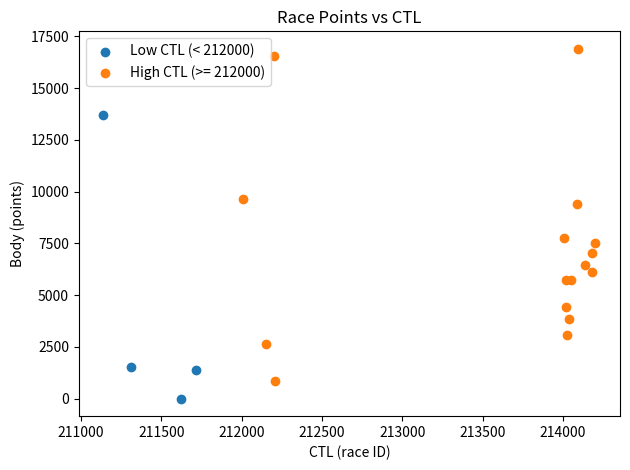

Which series contains the lowest Y value?

Low CTL (< 212000)